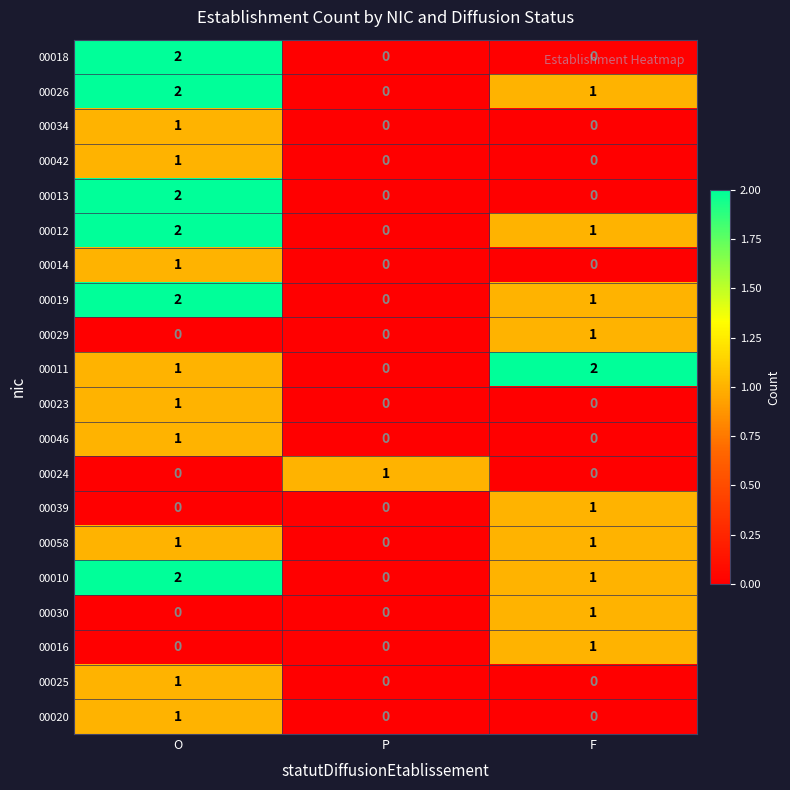

Which series changed the most between P and F?

00011